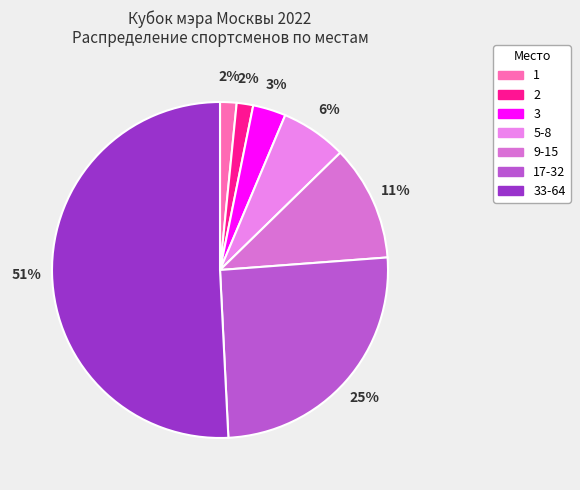

The 5-8 slice represents 6% of the pie. True or false?

True